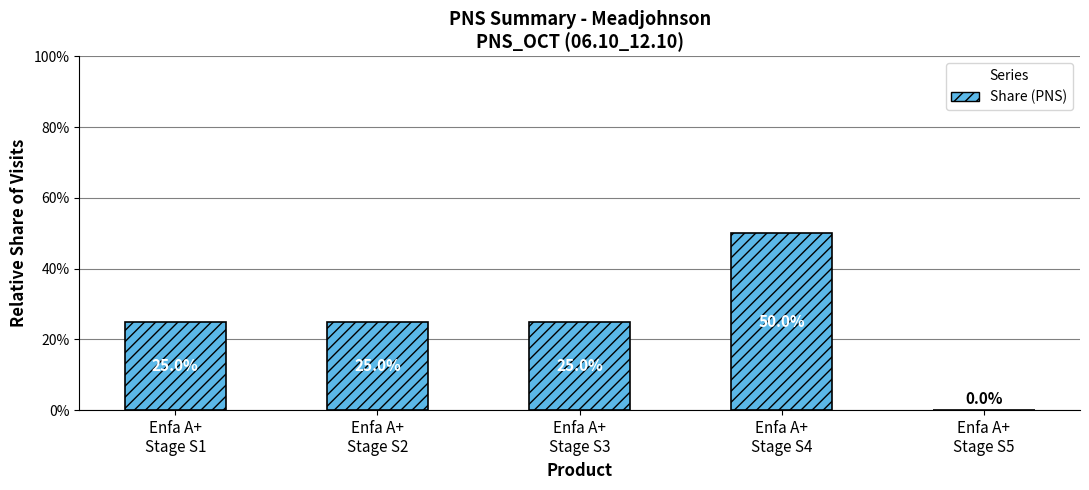

List the labels in order of value, largest first.

Enfa A+
Stage S4, Enfa A+
Stage S1, Enfa A+
Stage S2, Enfa A+
Stage S3, Enfa A+
Stage S5